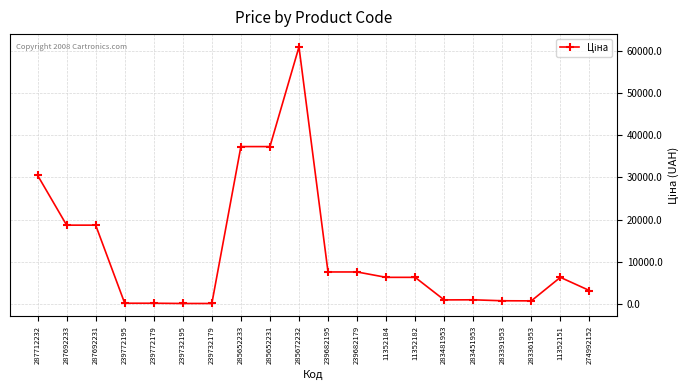

True or false: the data has more than 1 interior local peaks.

True